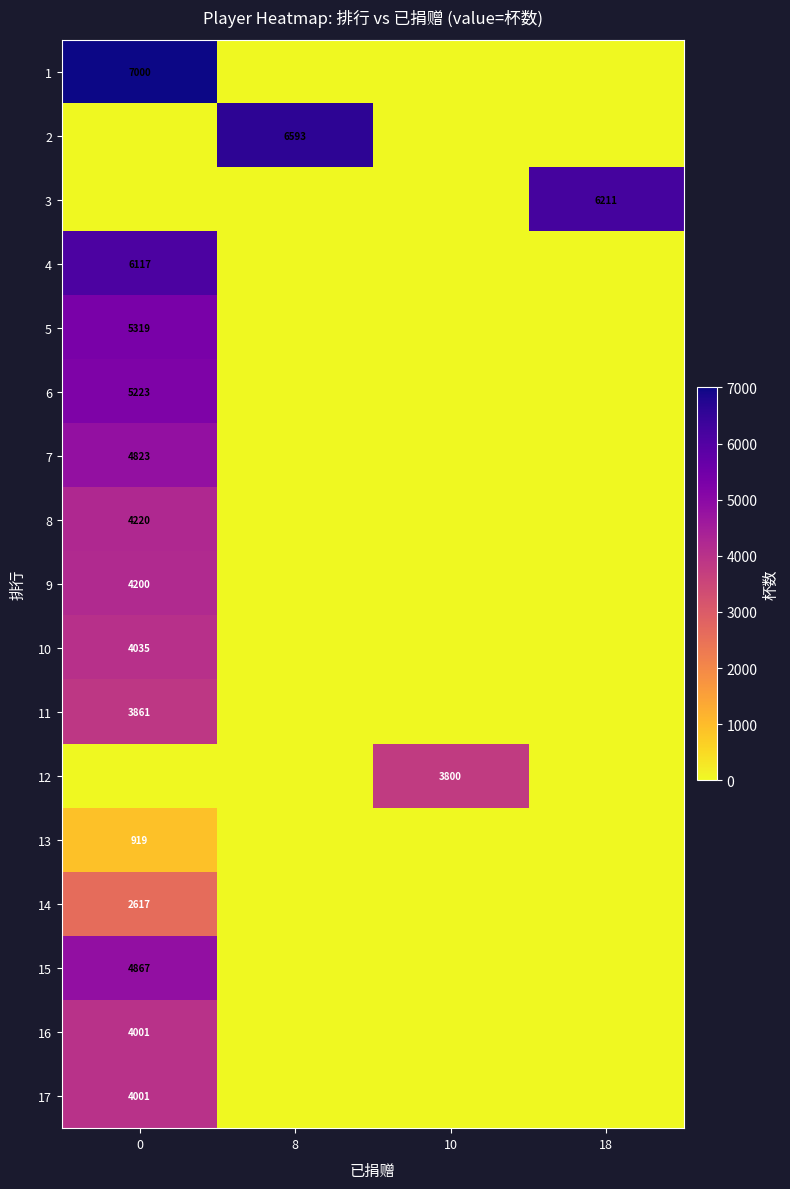

What is the sum of the row_6 values at 8 and 0?

4823